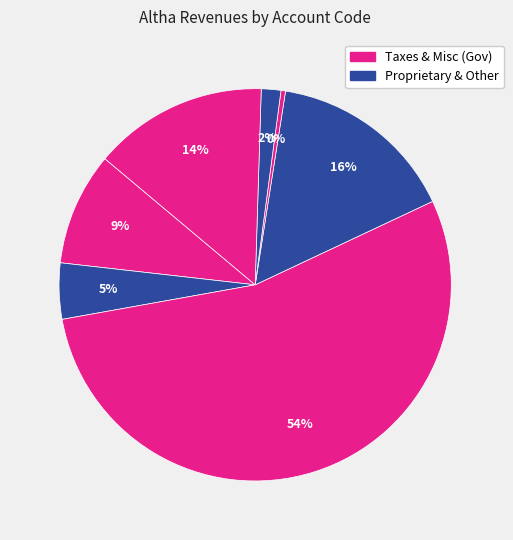

To the nearest percent, what is the difference between the largest and smallest slice percentages?

54%